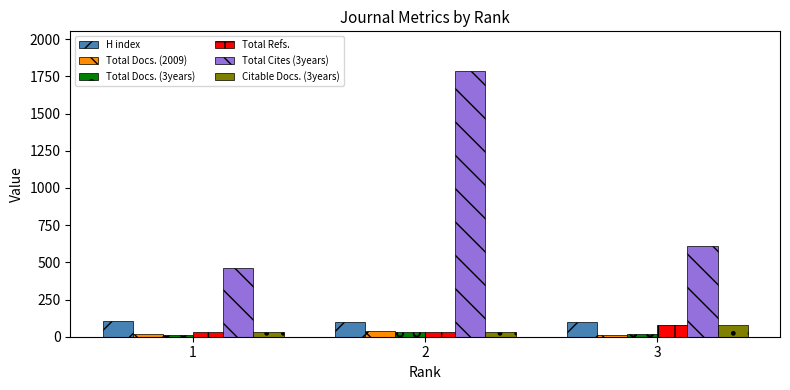

Which series has the largest range (max minus min)?

Total Cites (3years)